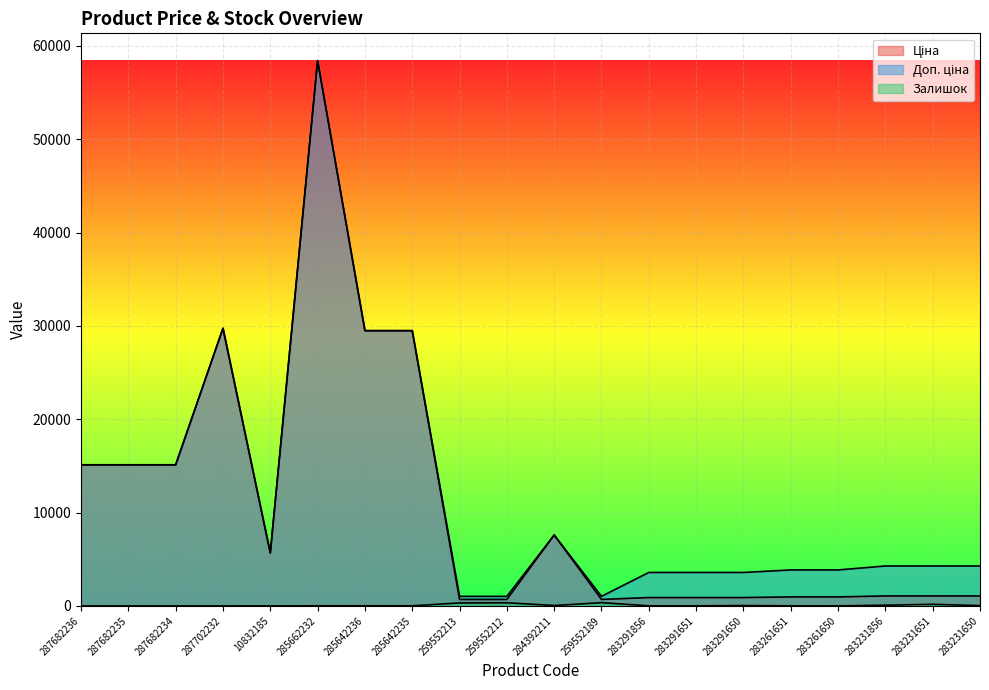

At how many categories does at least one series exceed 45812?

1